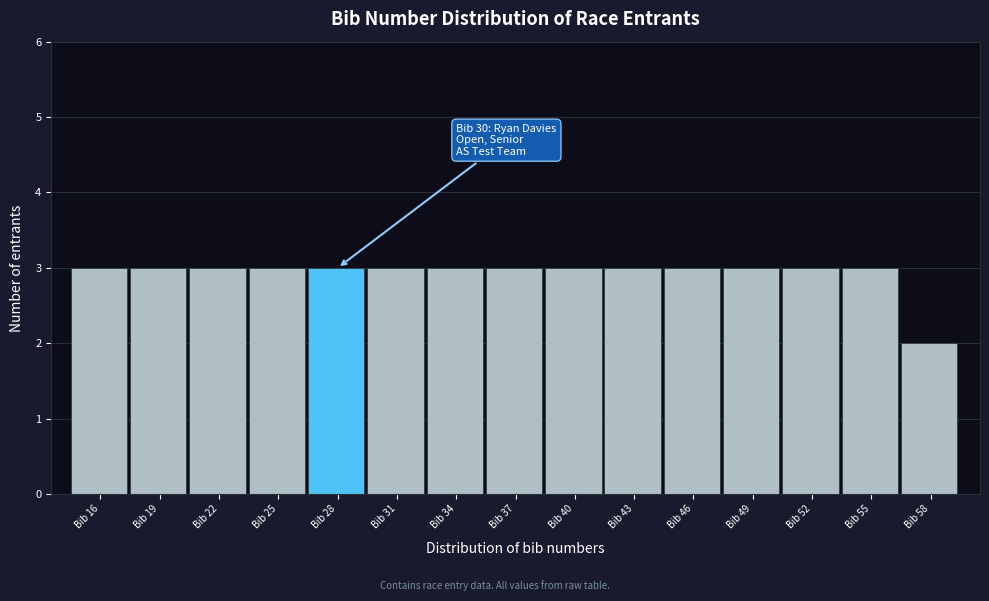

Reading left to right, transcribe all the data shown in this chart.

Bib 16=3	Bib 19=3	Bib 22=3	Bib 25=3	Bib 28=3	Bib 31=3	Bib 34=3	Bib 37=3	Bib 40=3	Bib 43=3	Bib 46=3	Bib 49=3	Bib 52=3	Bib 55=3	Bib 58=2